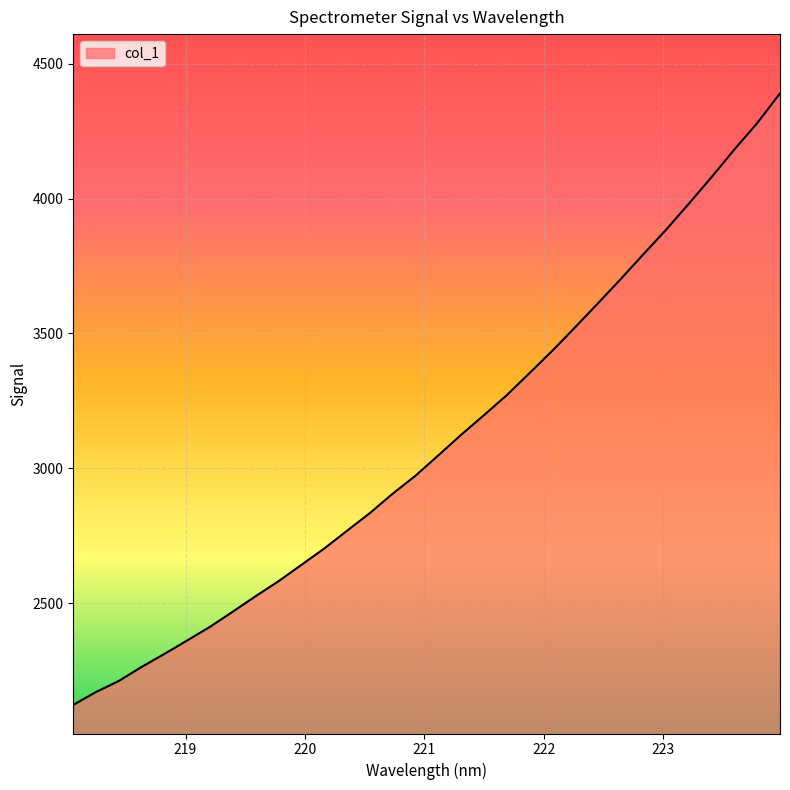

What is the greatest value displayed?

4390.0